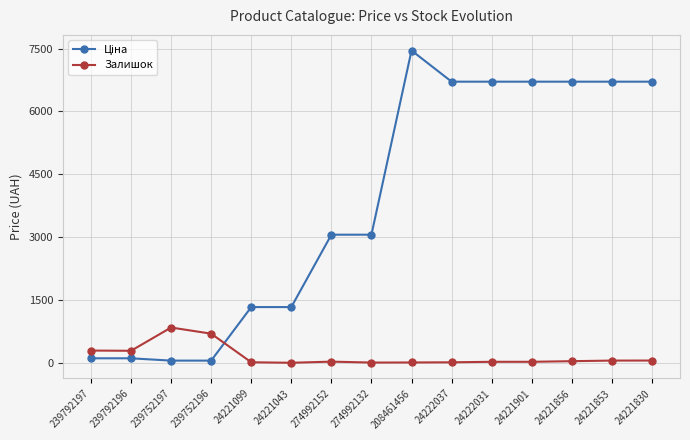

True or false: Залишок has more than 0 points higher than both neighbors.

True